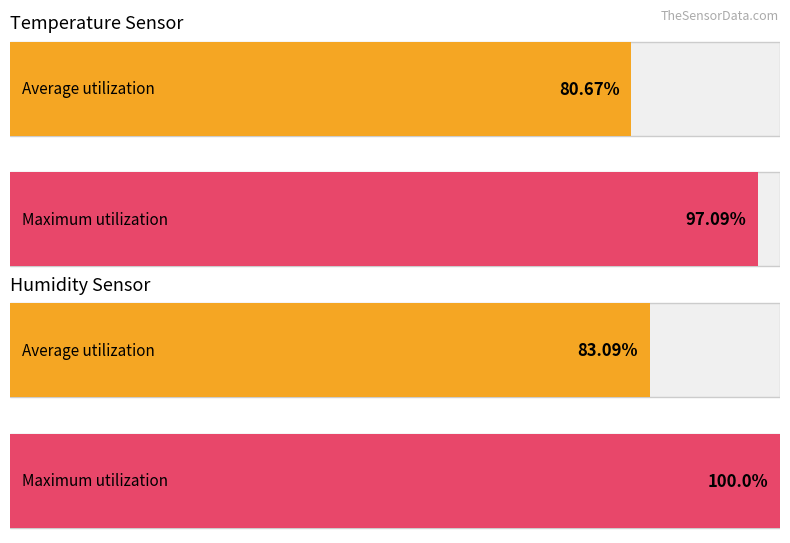

The Maximum utilization series shows 61.2 at Temp. True or false?

False